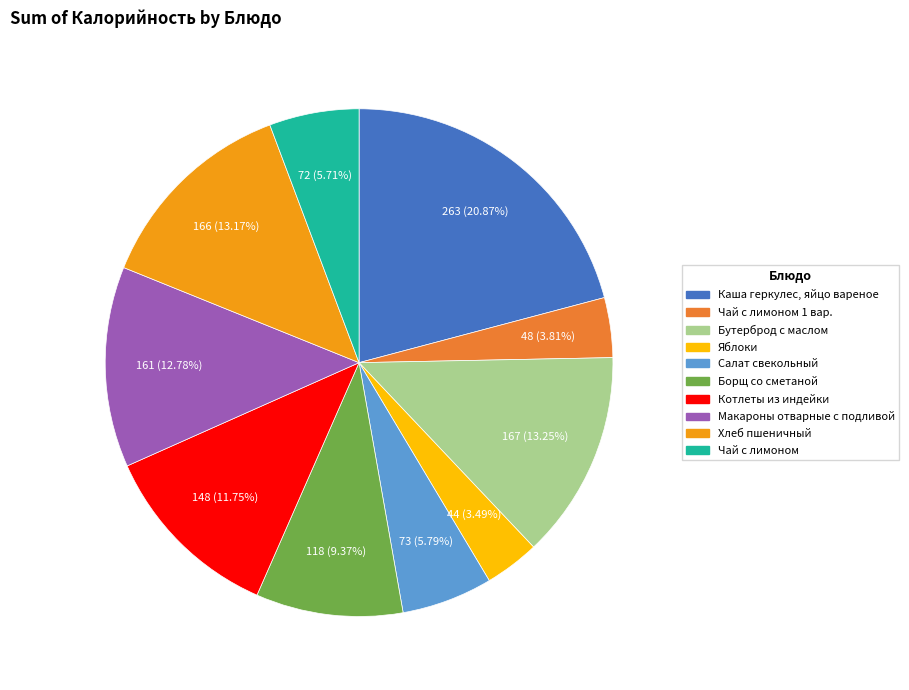

Between Каша геркулес, яйцо вареное and Чай с лимоном, which is larger?

Каша геркулес, яйцо вареное